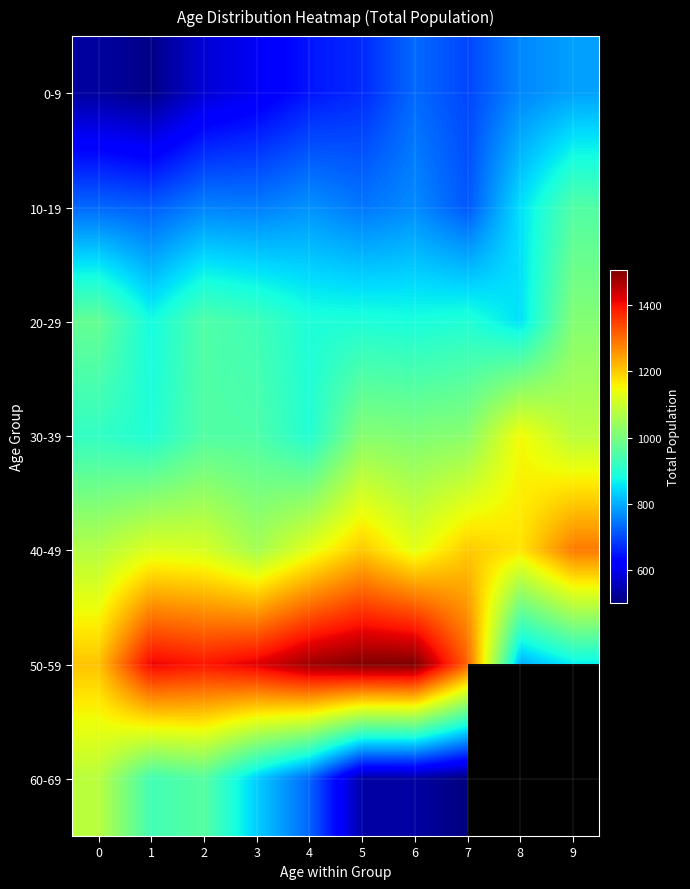

What is the difference between the maximum and minimum values in the 10-19 series?

238.0